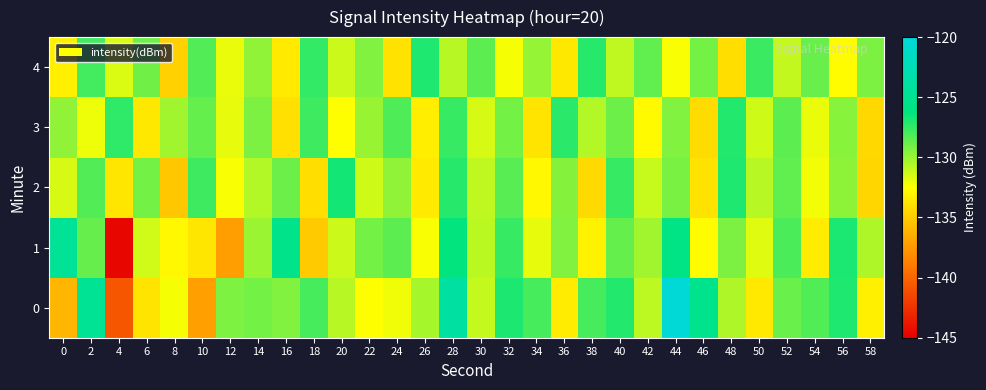

How many distinct data groups are displayed?

5